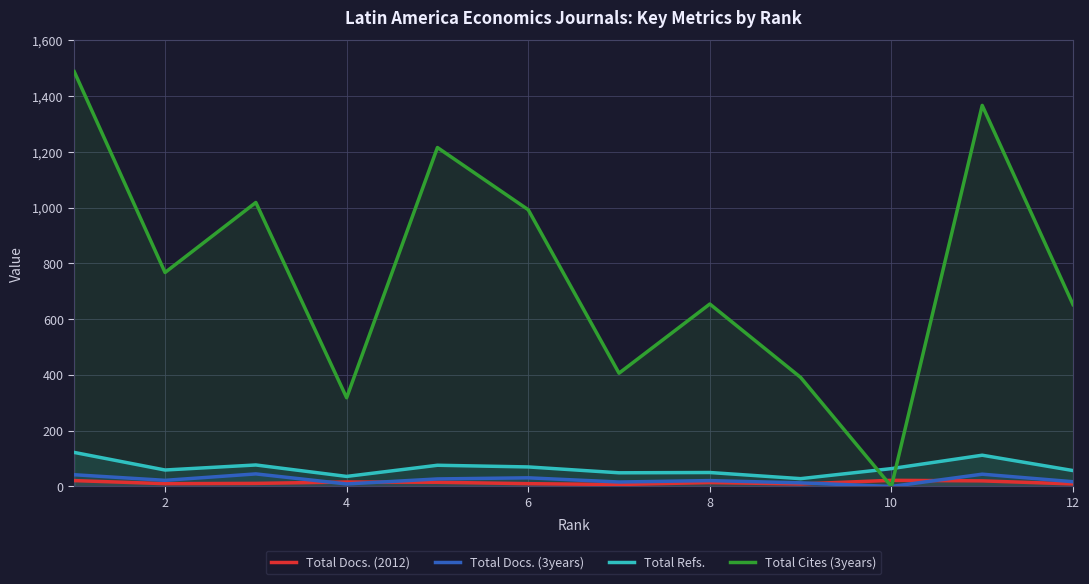

Which series has the widest spread of values?

Total Cites (3years)